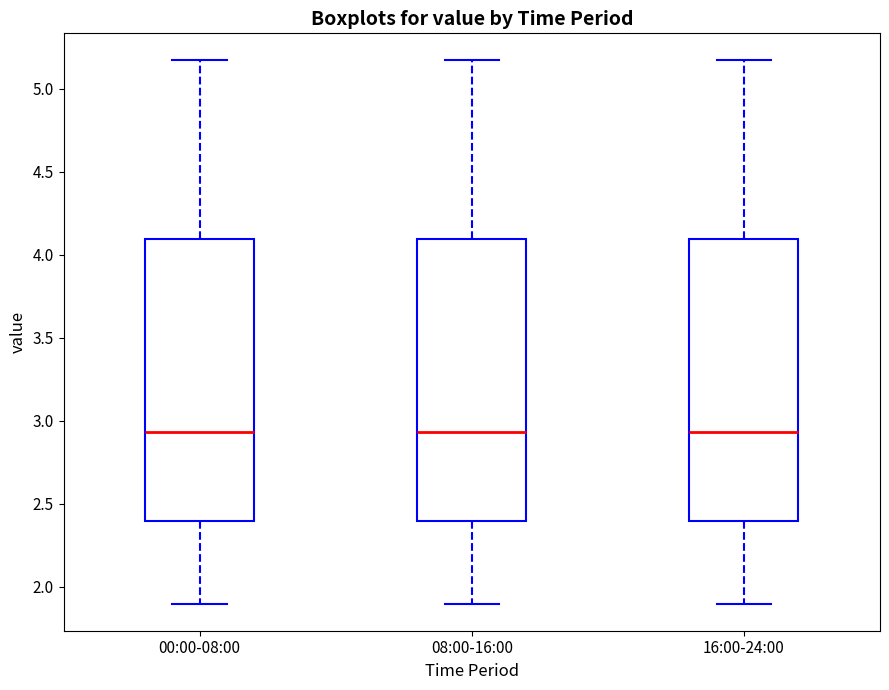

Reading left to right, read every box against the y-axis: the position of its median line, the range the box covers, and the ends of its whiskers. The values are not printed on the chart, so give them approximately, as read against the axis.

00:00-08:00: median 2.95, box 2.40 to 4.10, whiskers 1.90 to 5.15
08:00-16:00: median 2.95, box 2.40 to 4.10, whiskers 1.90 to 5.15
16:00-24:00: median 2.95, box 2.40 to 4.10, whiskers 1.90 to 5.15